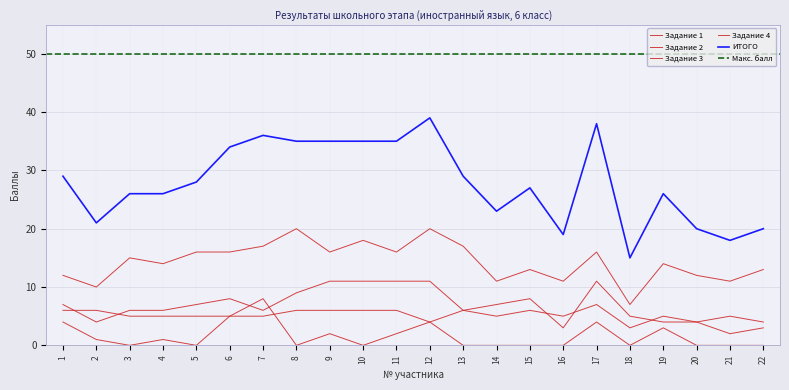

True or false: Задание 2 has more than 0 interior local peaks.

True